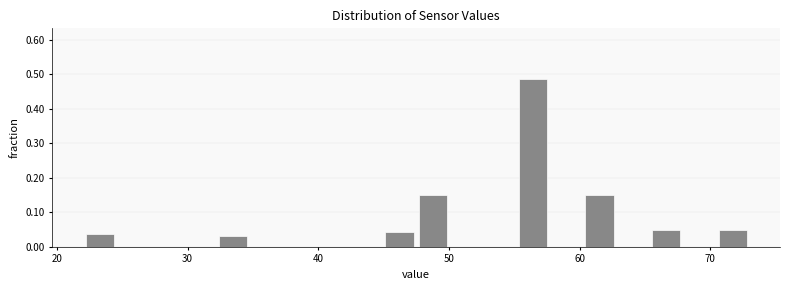

Around what value on the x-axis is the tallest bar? Give the approximate position of its centre, as read against the axis.

56